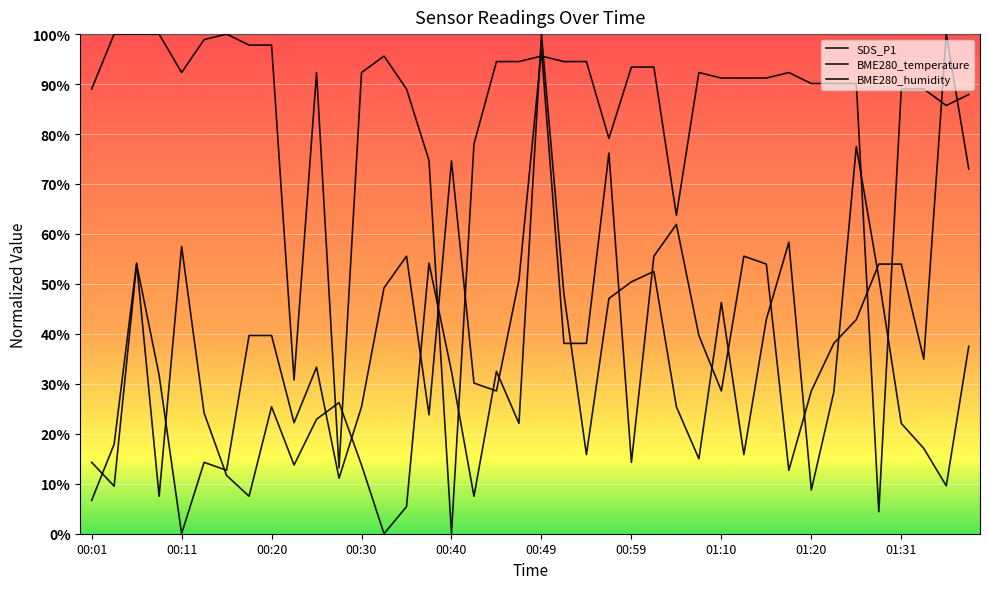

Does the chart have visible grid lines?

Yes